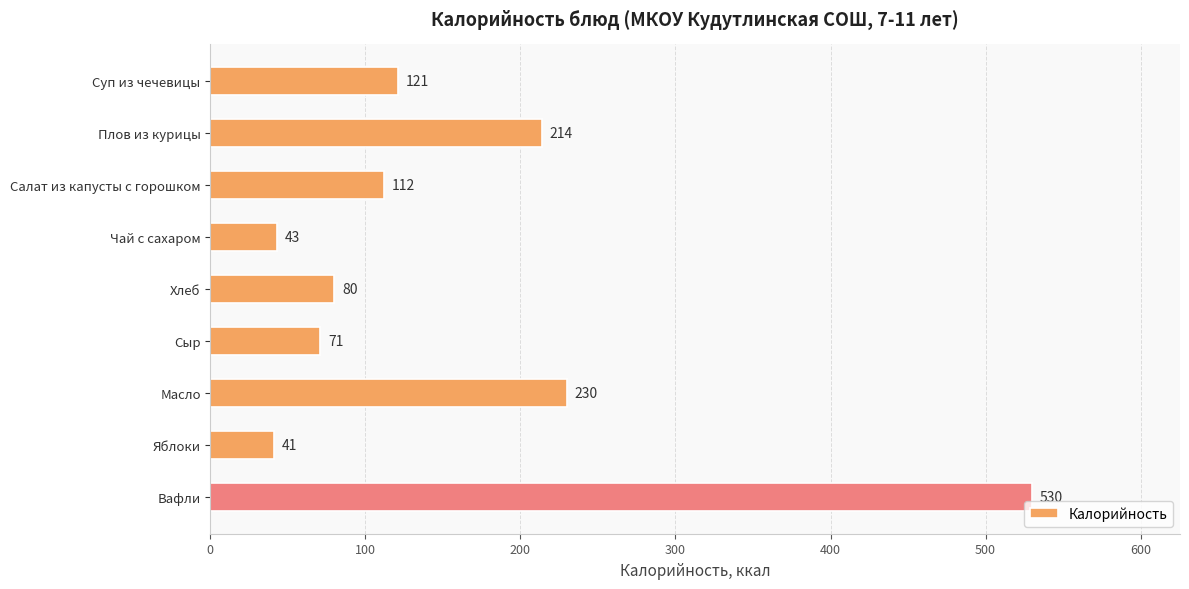

What is the ratio of the value at Сыр to the value at Хлеб?

0.9